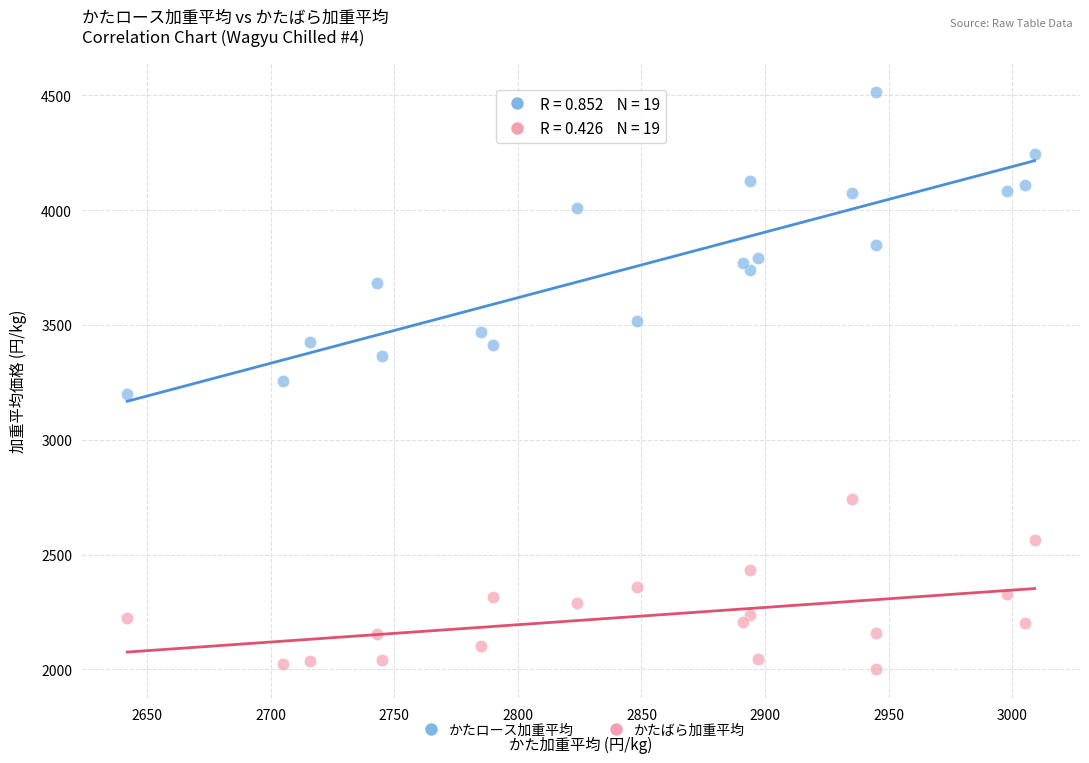

Which series has the widest spread of Y values?

かたロース加重平均